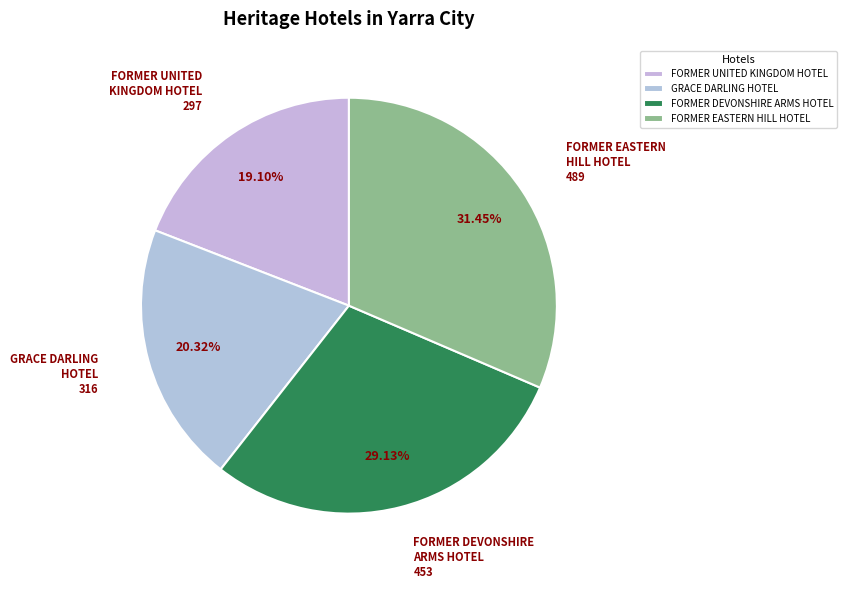

Which slice is the smallest?

FORMER UNITED KINGDOM HOTEL